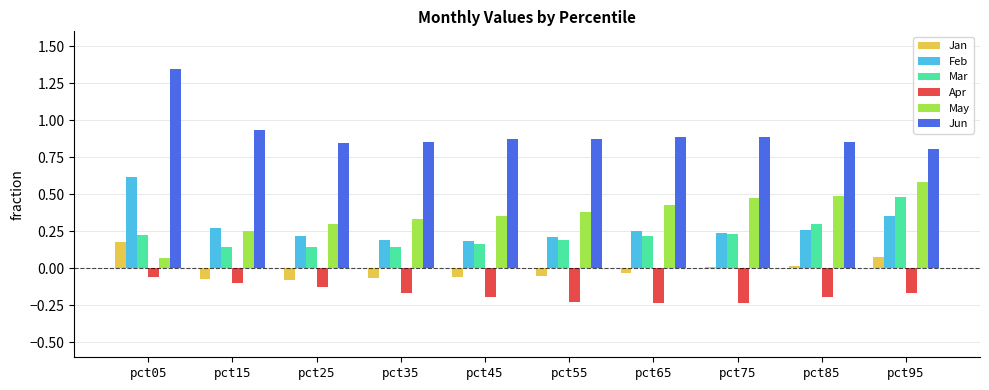

Are the bars grouped side by side (vs. stacked)?

Yes